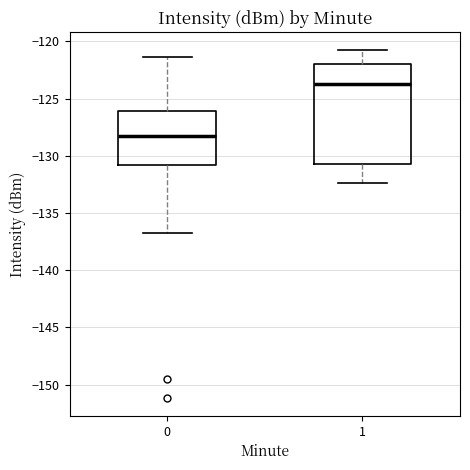

Which box has the lowest median line?

0